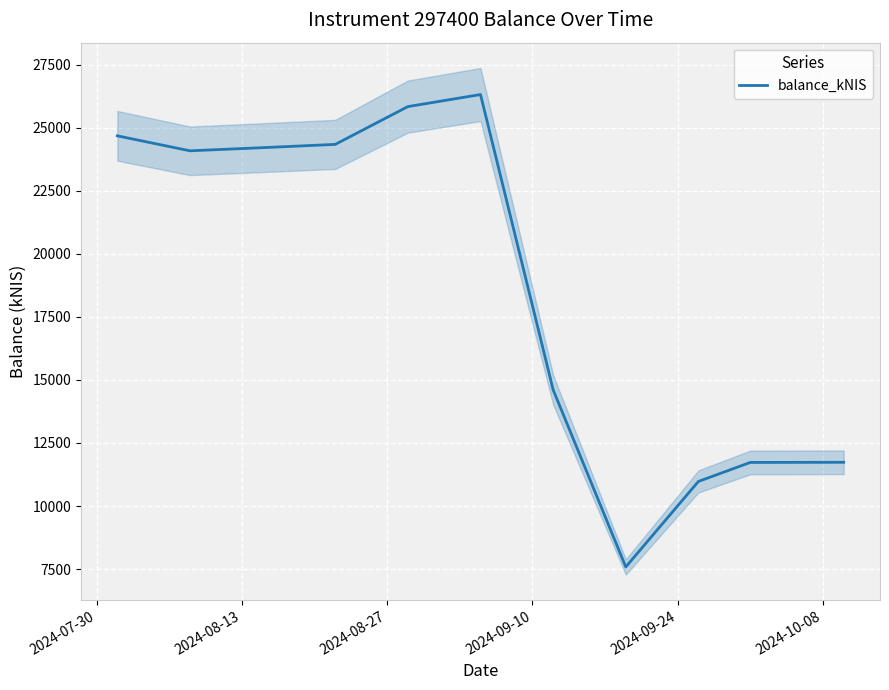

What is the highest value of the balance_kNIS series?

26310.0